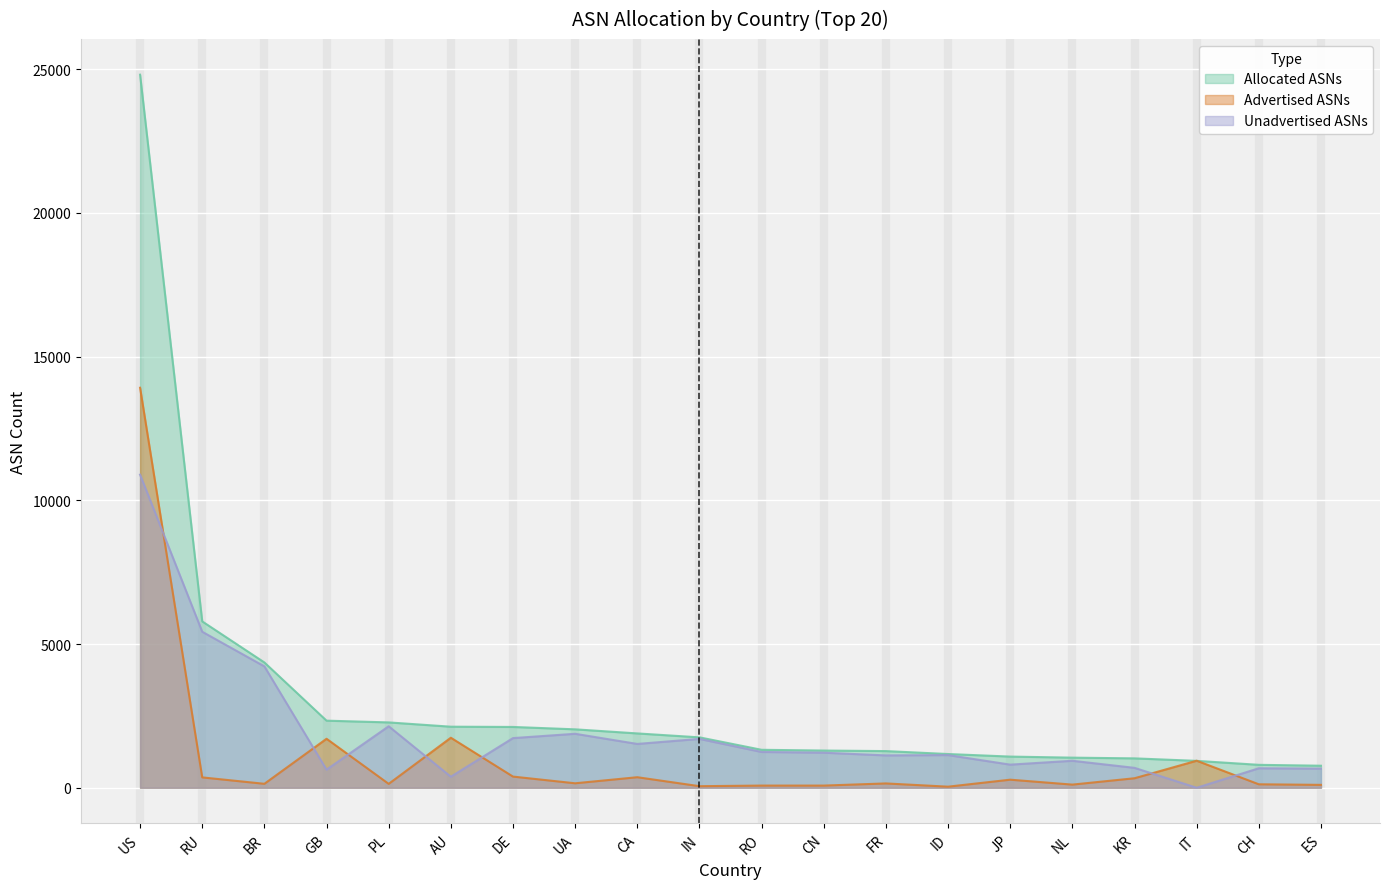

How many categories are shown in the chart?

20